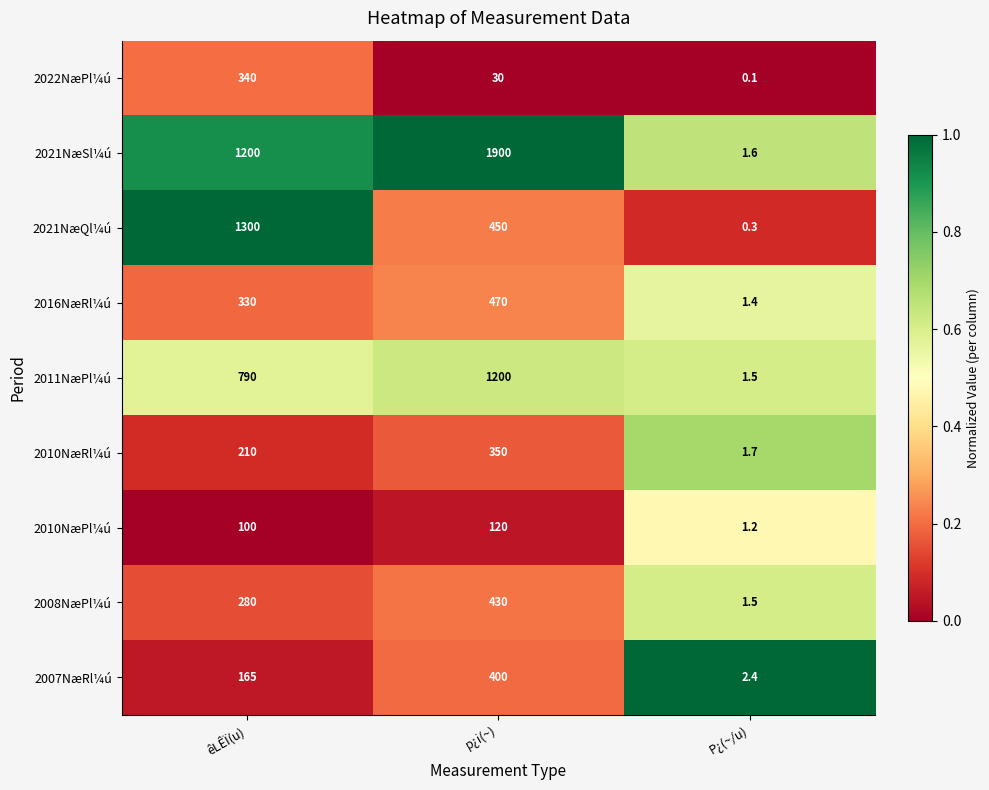

List the labels in order of 2021NæQl¼ú value, largest first.

êLÊÏ(u), p¿i(~), P¿(~/u)